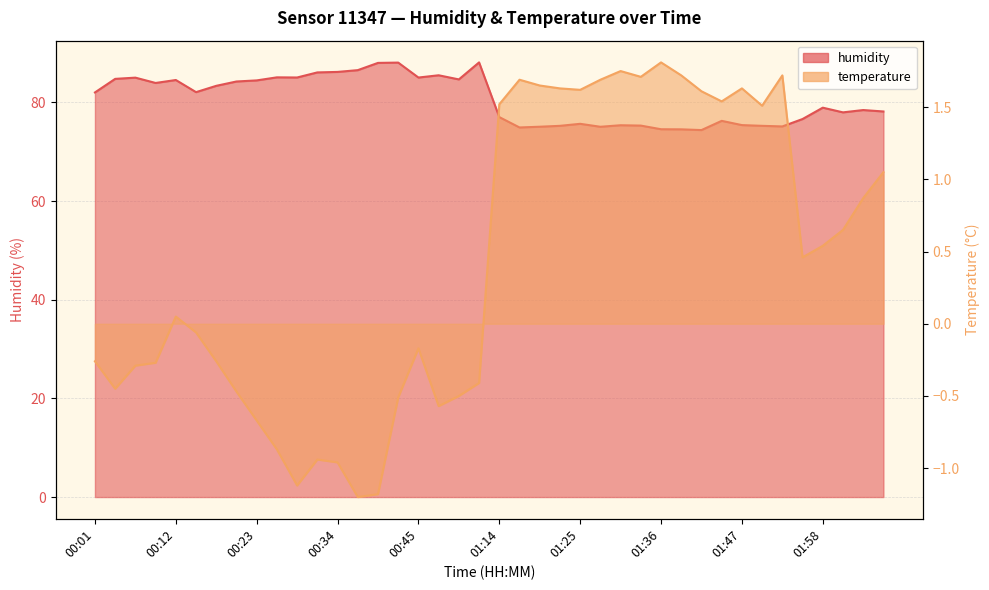

Is it true that temperature equals 0.6 at 01:44?

False